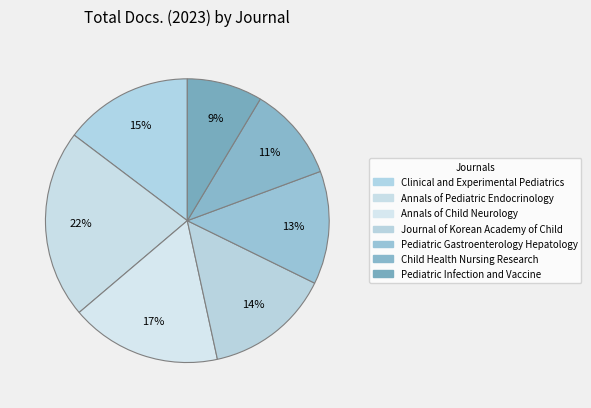

Count the number of slices in the pie.

7